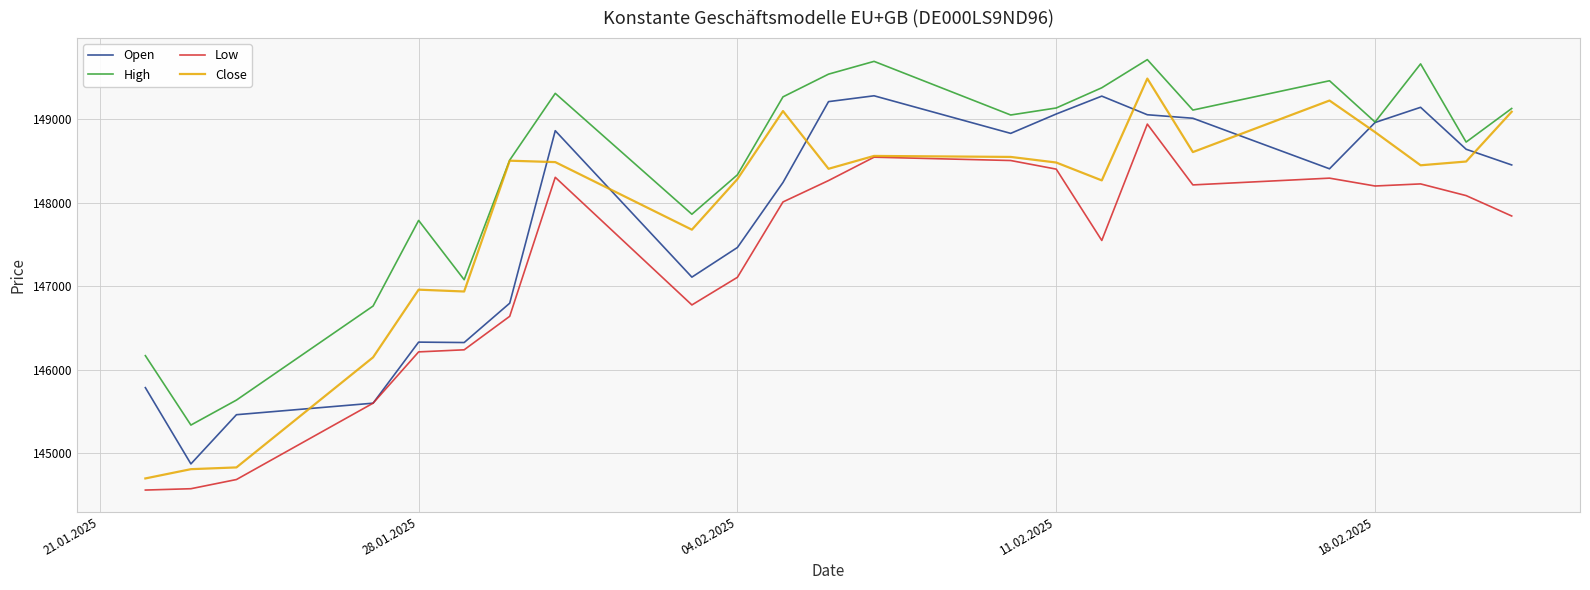

Which series has the widest spread of values?

Close